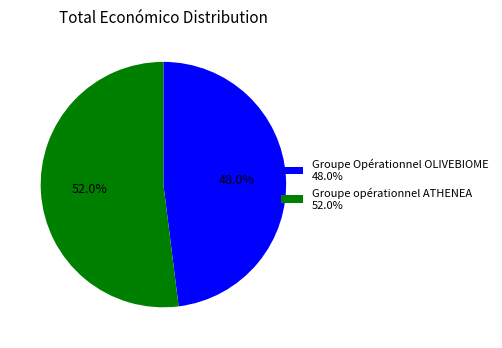

Which slice is the smallest?

Groupe Opérationnel OLIVEBIOME